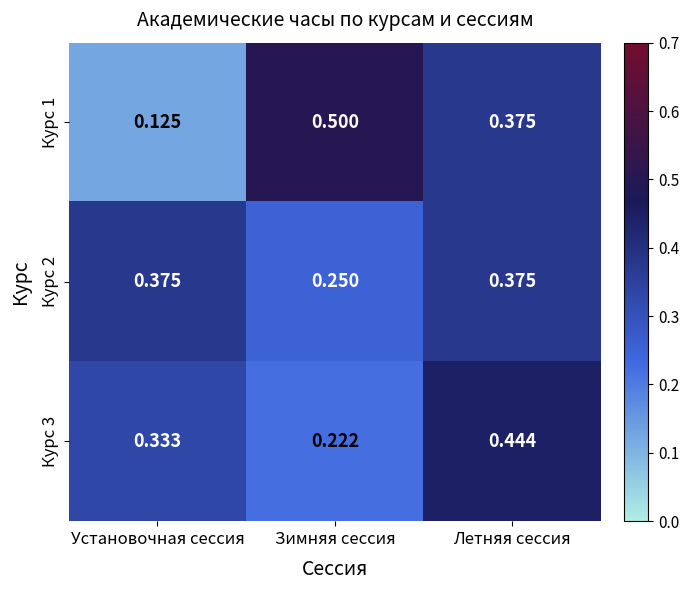

How many data points does each series have?

3